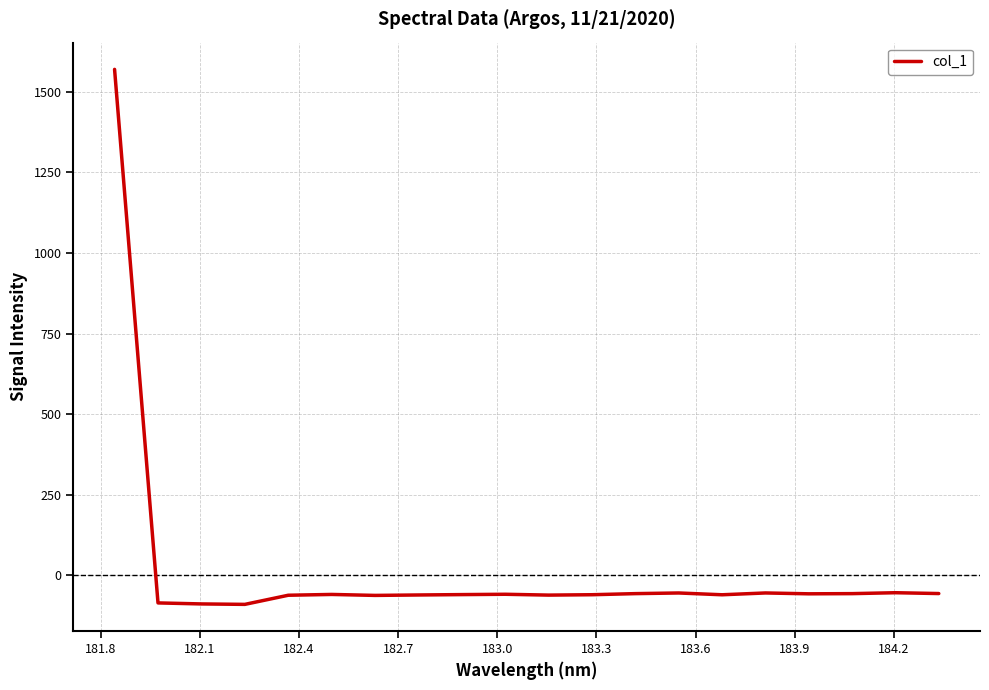

What is the greatest value displayed?

1569.9